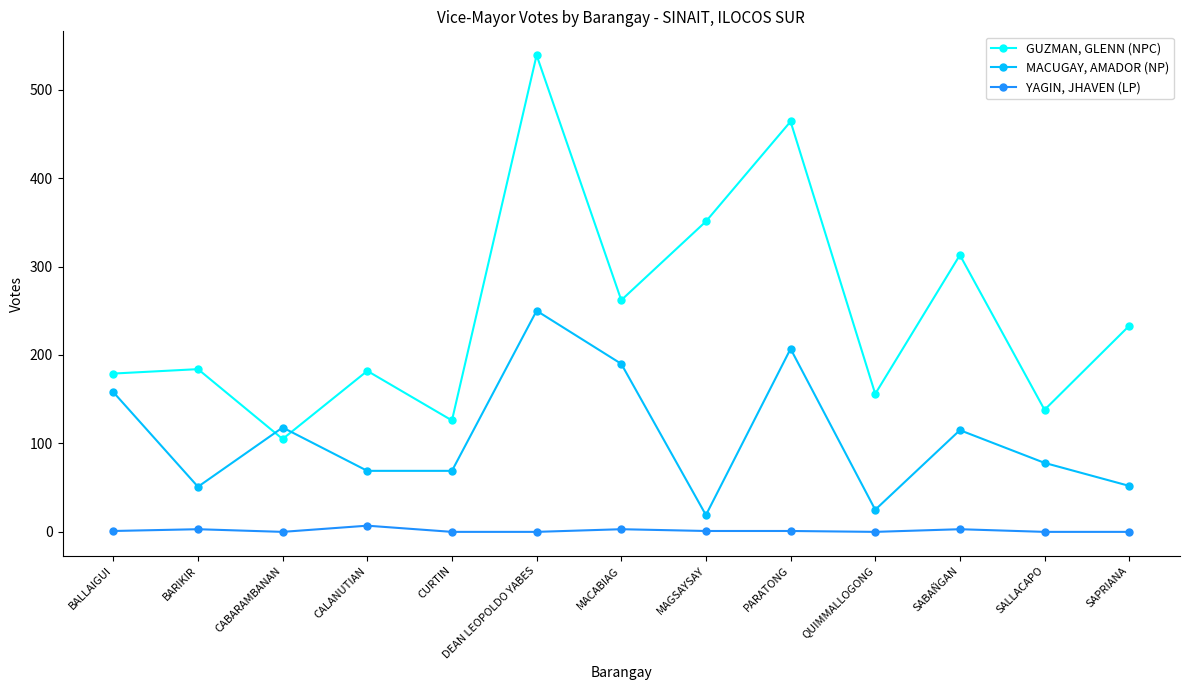

Which series has the largest total across all categories?

GUZMAN, GLENN (NPC)